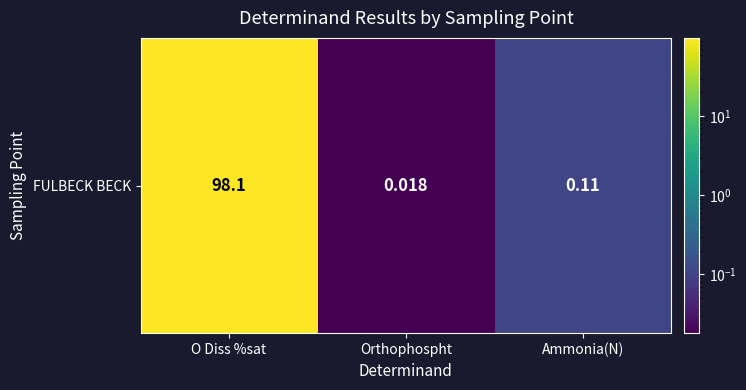

Reading right to left, extract all data points from this chart.

Ammonia(N)=0.1	Orthophospht=0.0	O Diss %sat=98.1